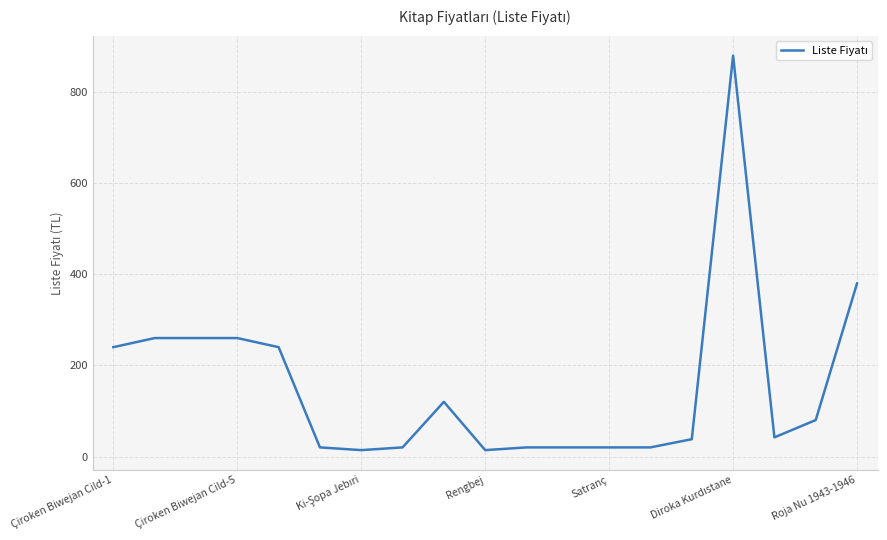

What is the greatest value displayed?

880